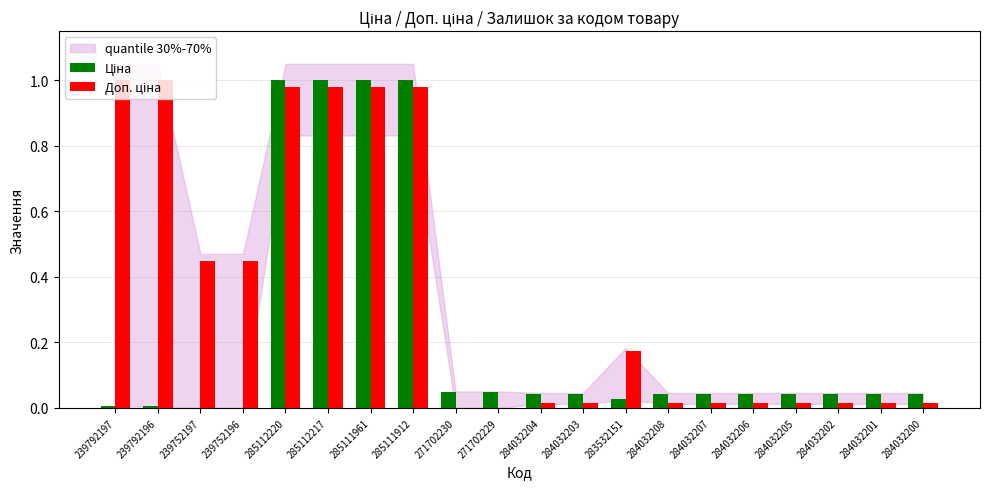

What is the label of the 14th bar from the right?

285111961